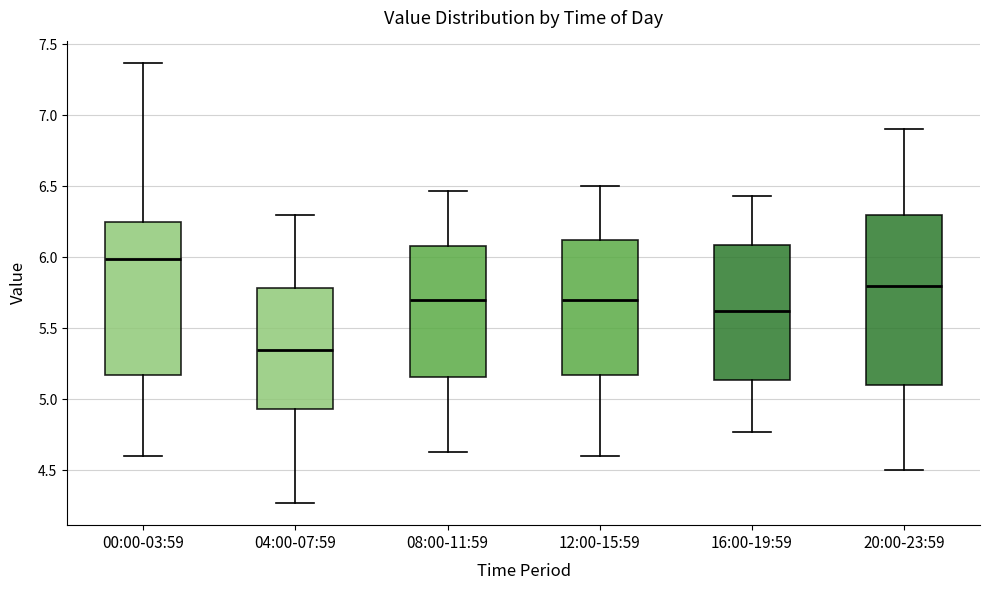

Where does the upper whisker of the box for 12:00-15:59 end on the y-axis? The values are not printed on the chart, so give them approximately, as read against the axis.

6.50